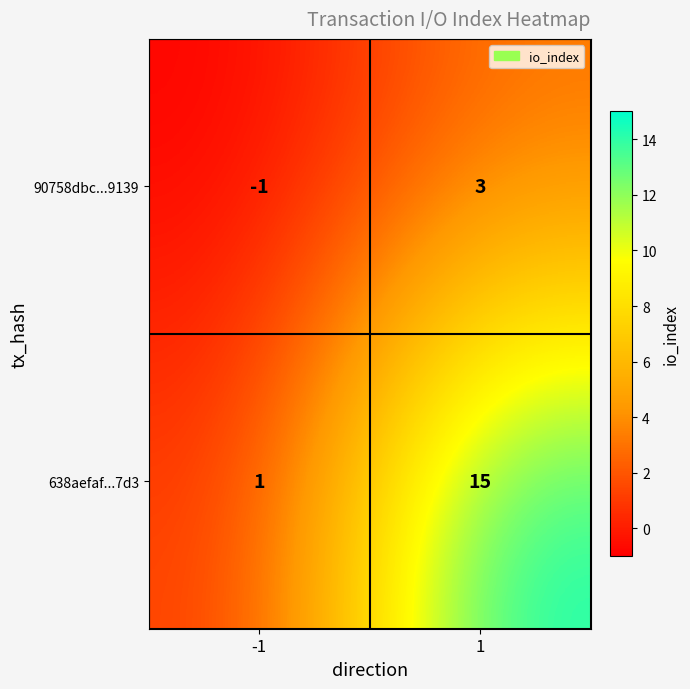

What is the average value of the 638aefaf...7d3 series?

8